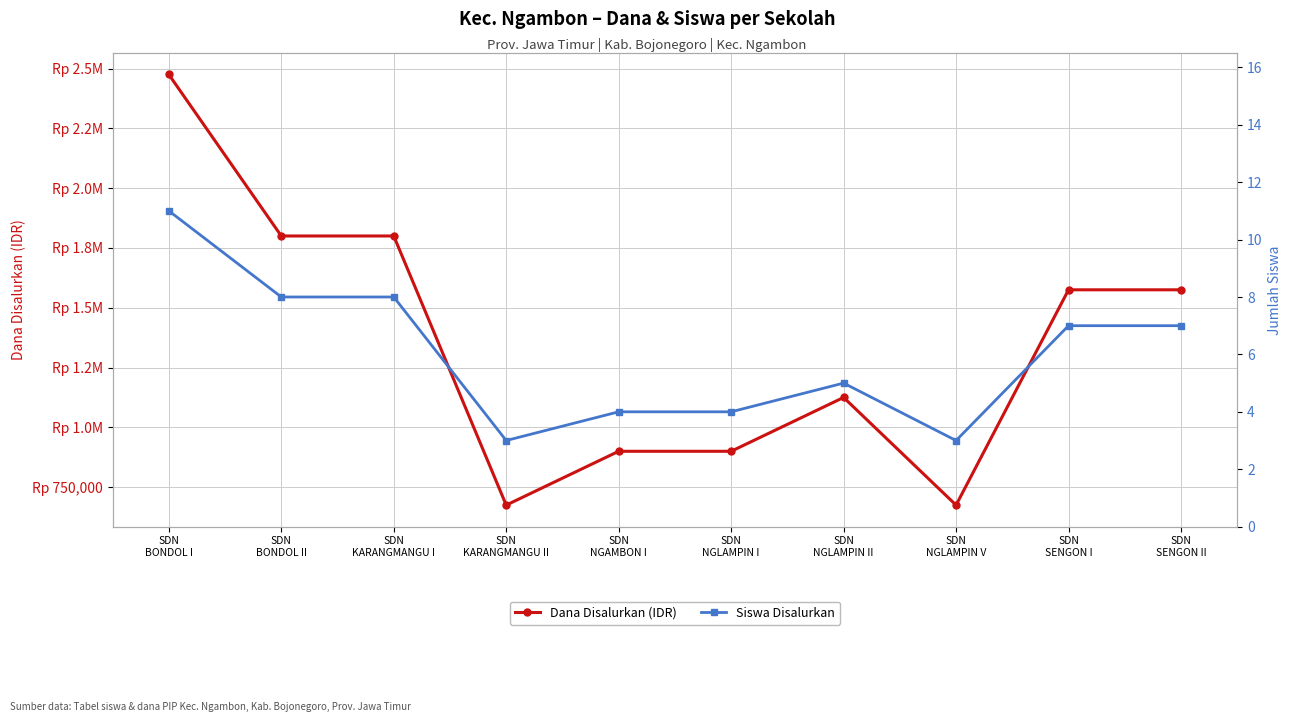

Where is the first local minimum for Dana Disalurkan (IDR)?

SDN
KARANGMANGU II